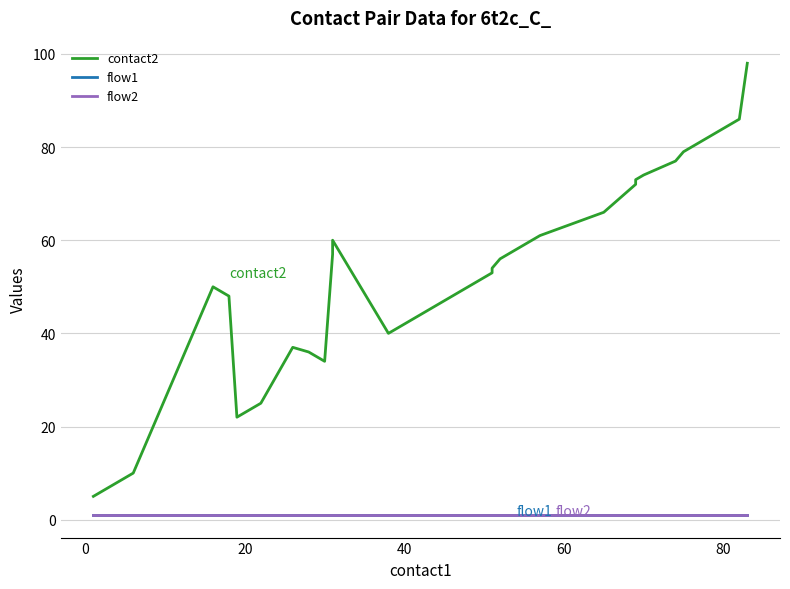

In contact2, how many points are higher than both neighbors (excluding endpoints)?

3